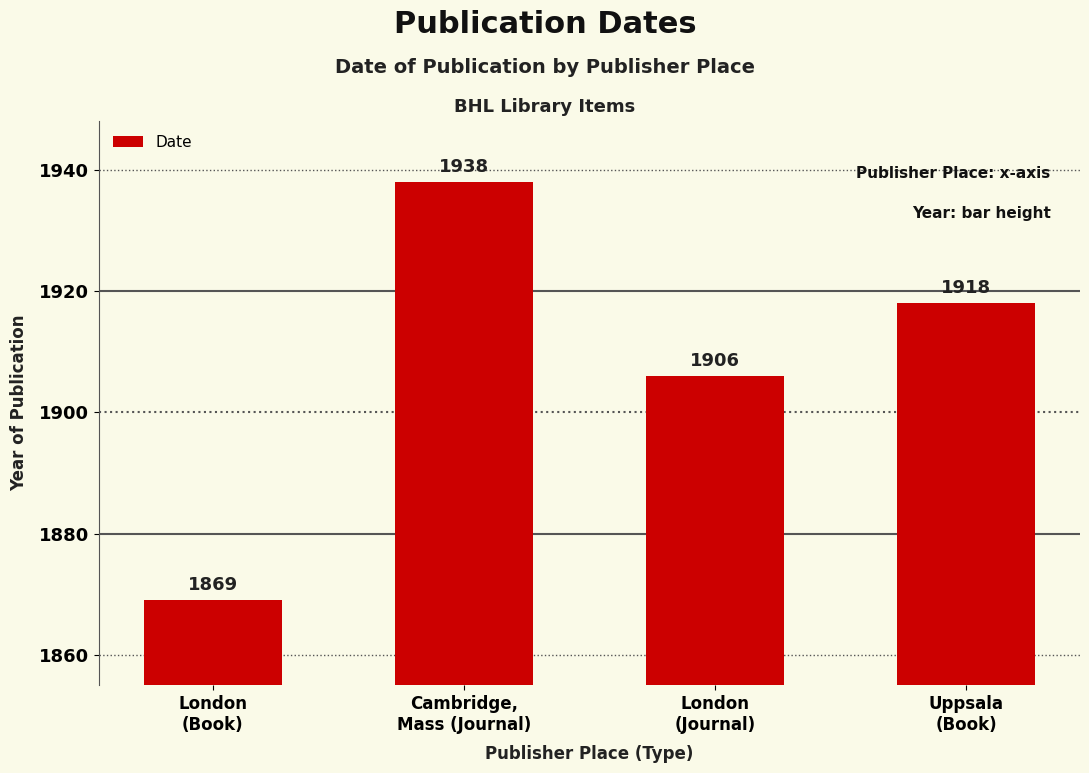

What is the smallest value displayed?

1869